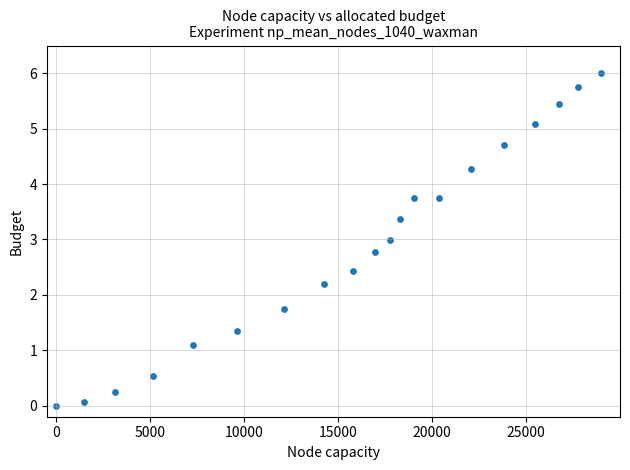

What is the range of Y values (max minus min)?

6.0